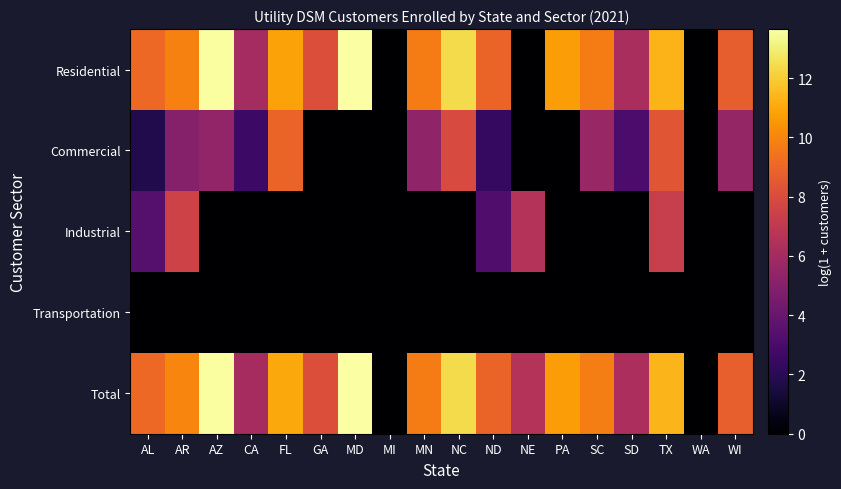

What is the maximum value shown in the chart?

13.7